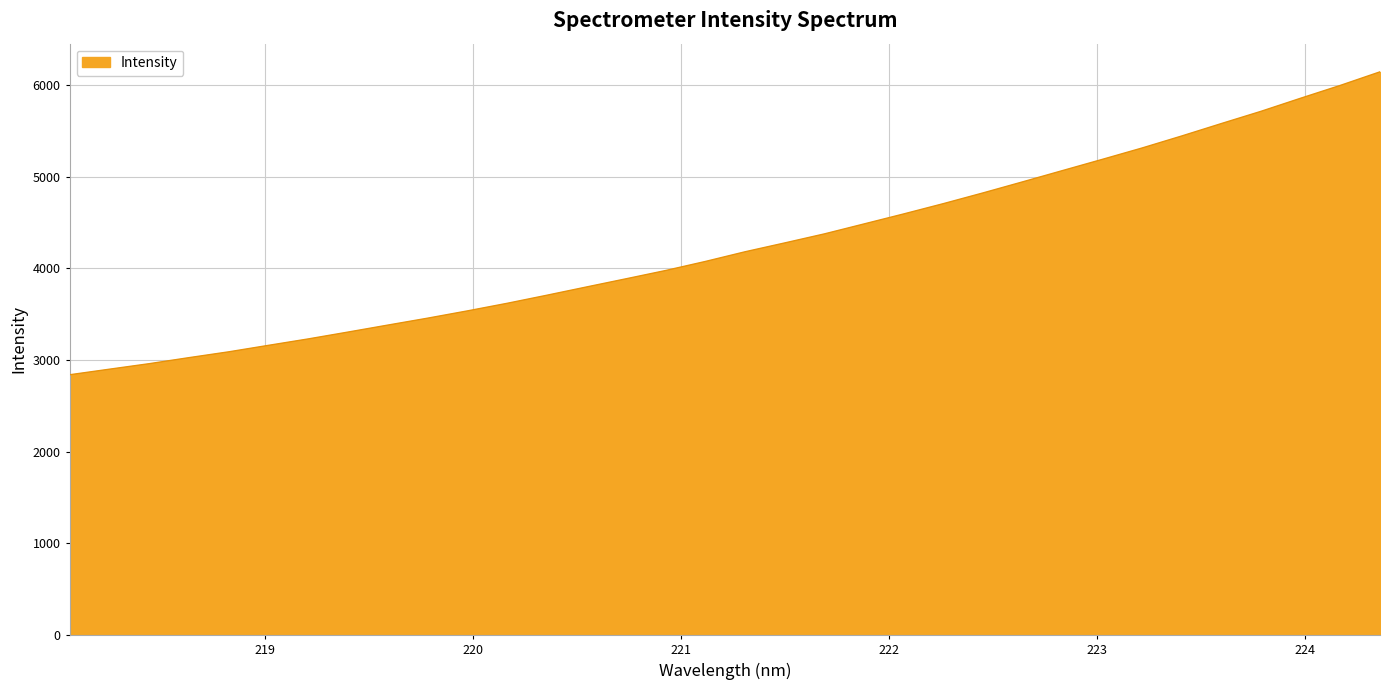

Does the chart display data point markers on the line(s)?

No